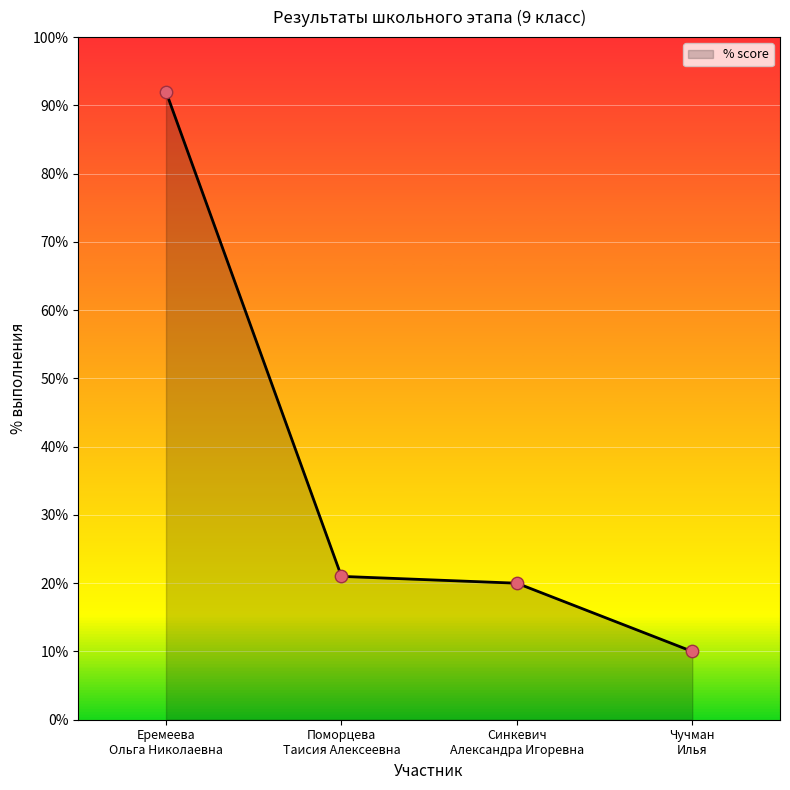

What is the change in value from Еремеева Ольга Николаевна to Синкевич Александра Игоревна?

-0.7